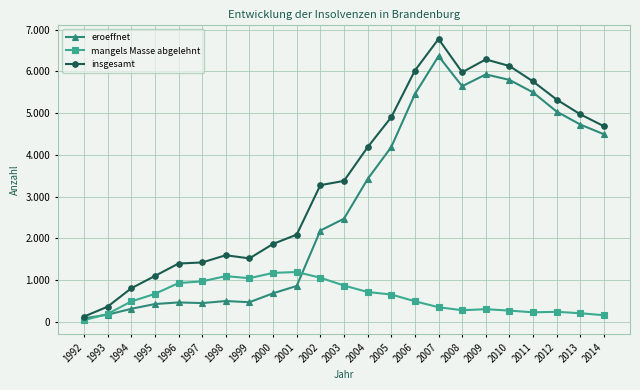

Is this an area chart (filled region under the line)?

No